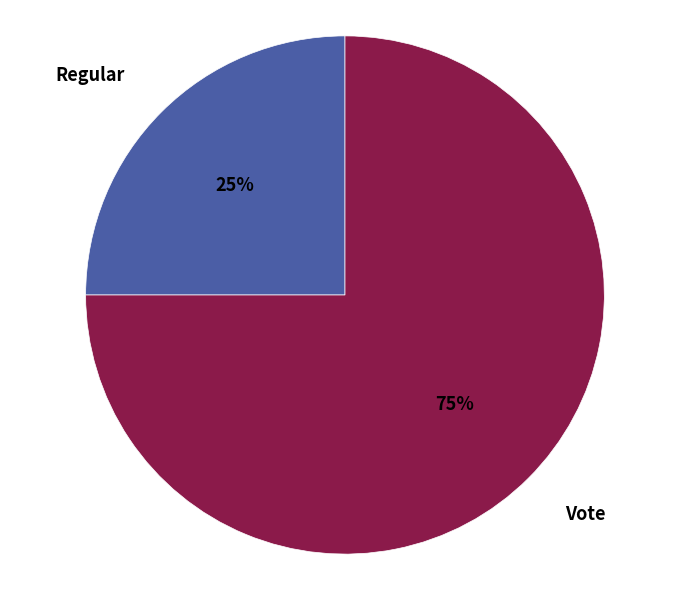

Does any single category account for the majority?

Yes